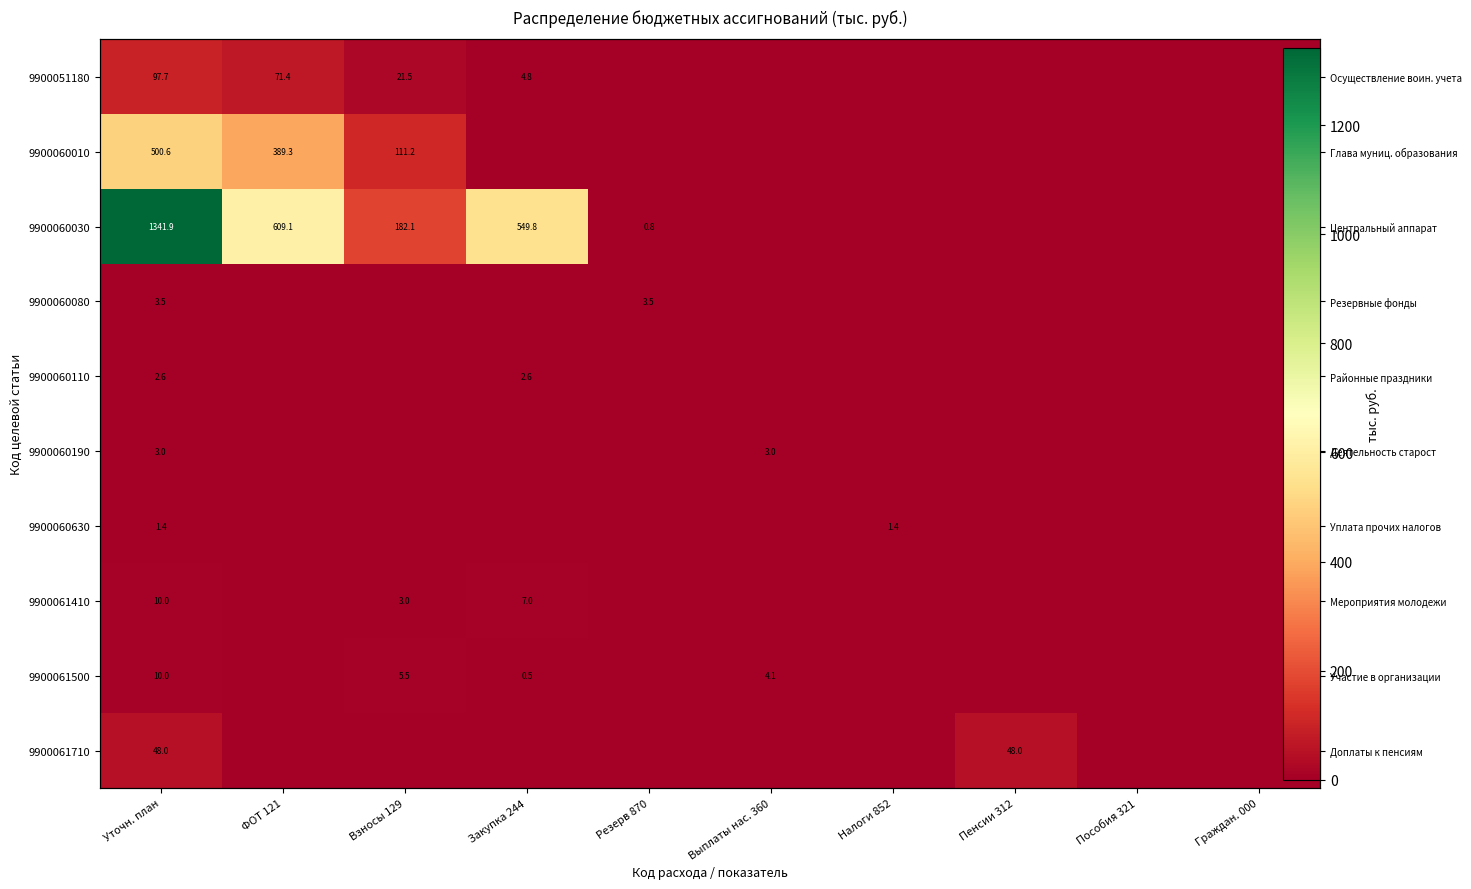

Is the value of 9900060190 at ФОТ 121 greater than the value of 9900061710 at Взносы 129?

No